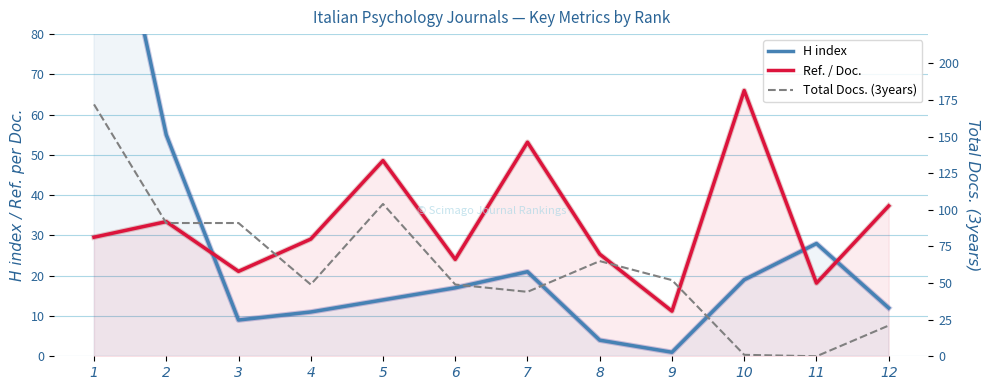

What is the value of the Ref. / Doc. point at the 12th from the left?

37.3